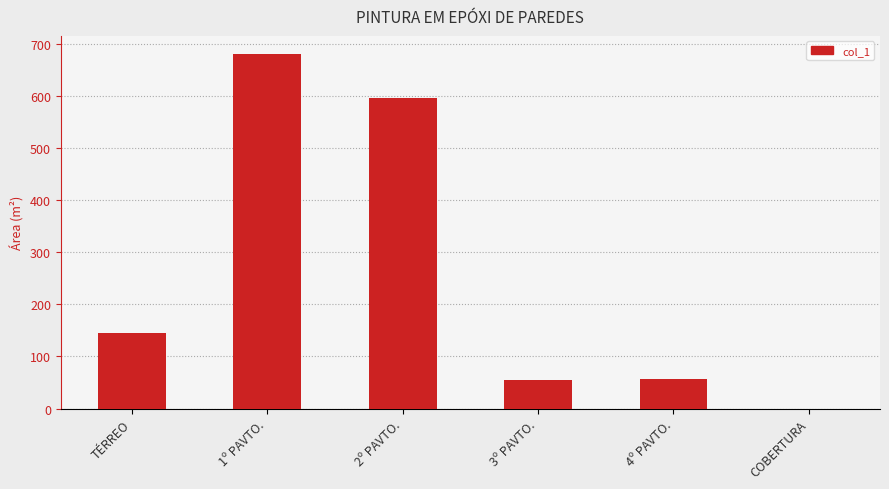

What is the change in value from 3º PAVTO. to COBERTURA?

-54.0